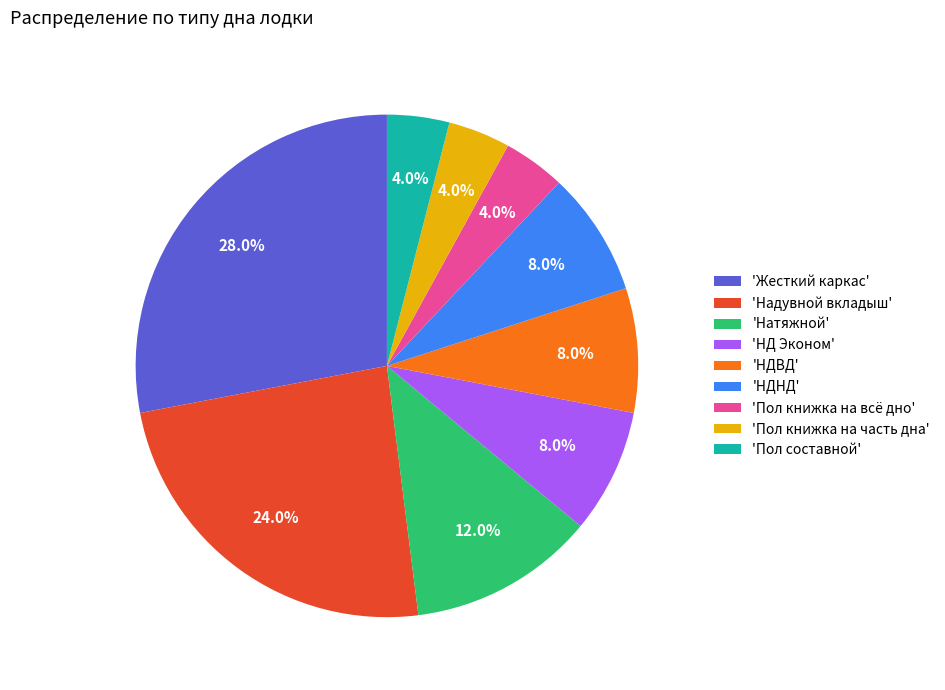

Which slice is the largest?

'Жесткий каркас'